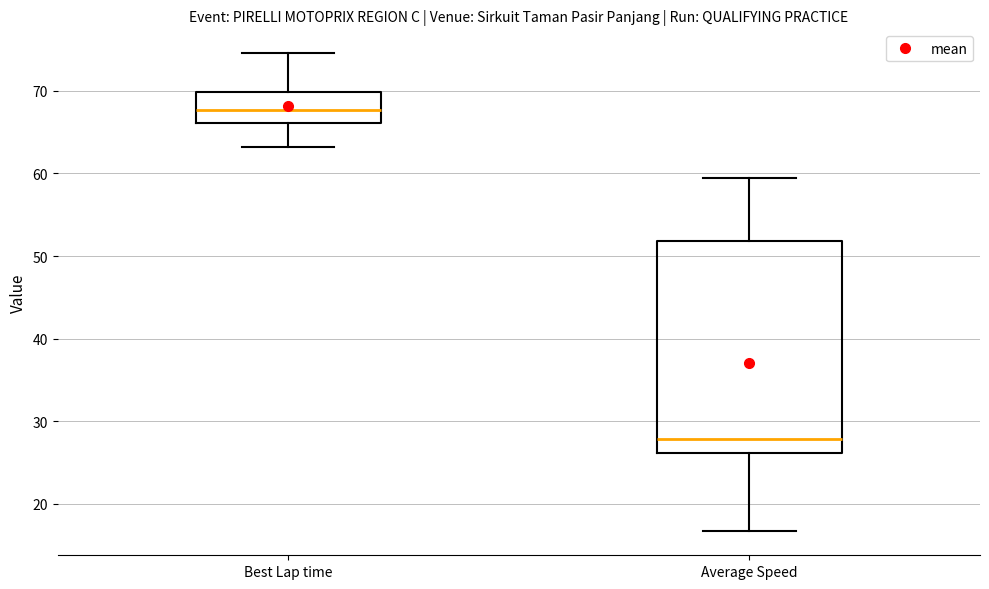

Which box is the tallest, from its lower edge to its upper edge?

Average Speed